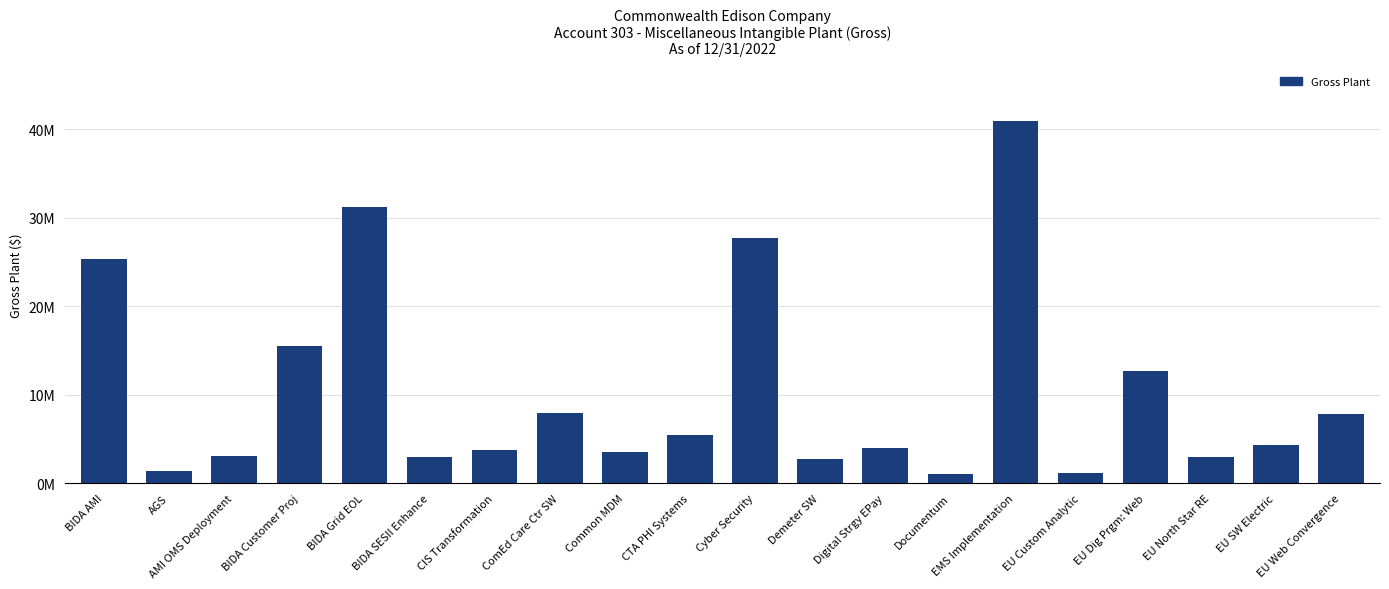

What value does the data have at EMS Implementation?

40884698.9